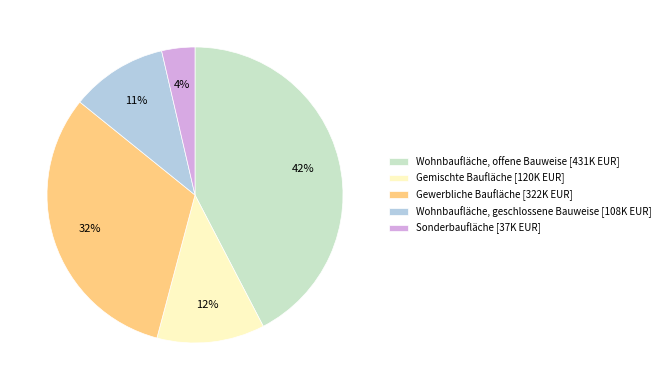

How many segments does this pie chart have?

5